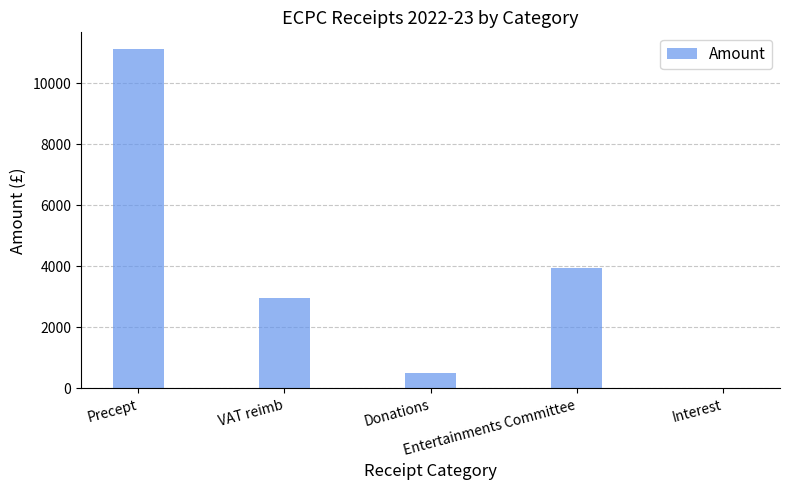

Reading left to right, transcribe all the data shown in this chart.

11120.0	2959.6	520.0	3961.1	20.4